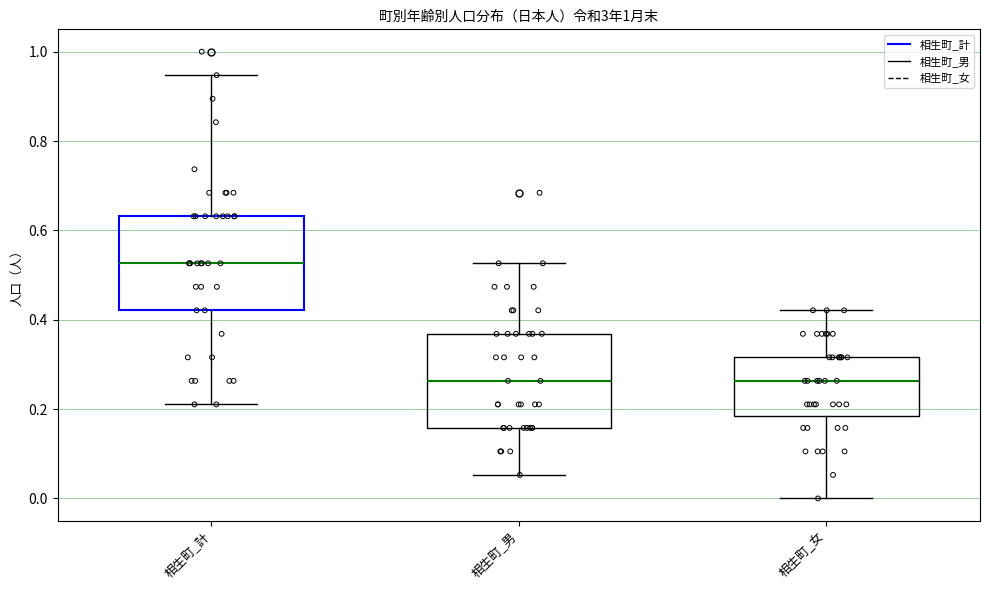

Which box has the highest median line?

相生町_計